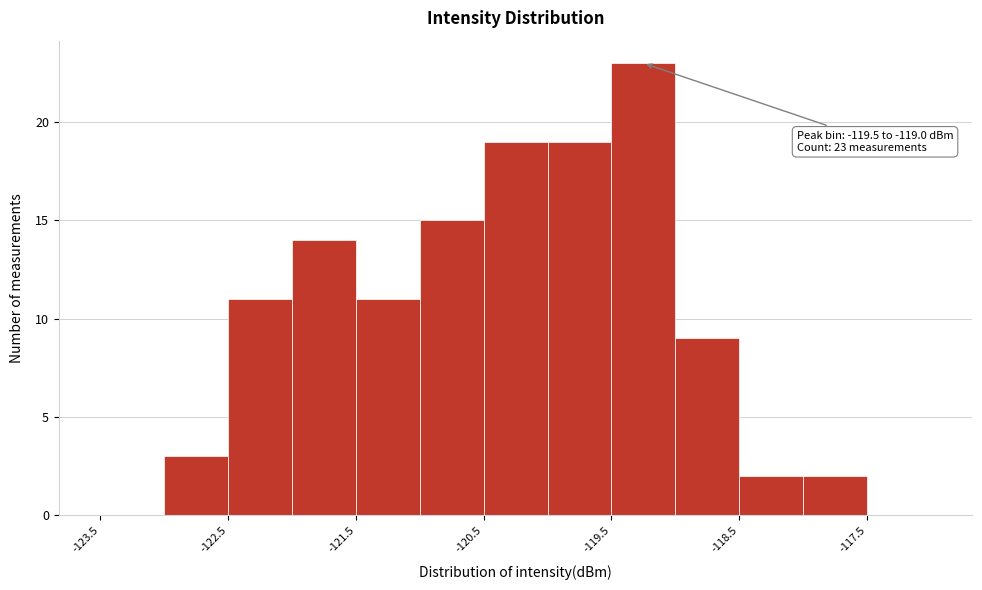

Which range on the x-axis has the tallest bar?

-119.5 to -119.0